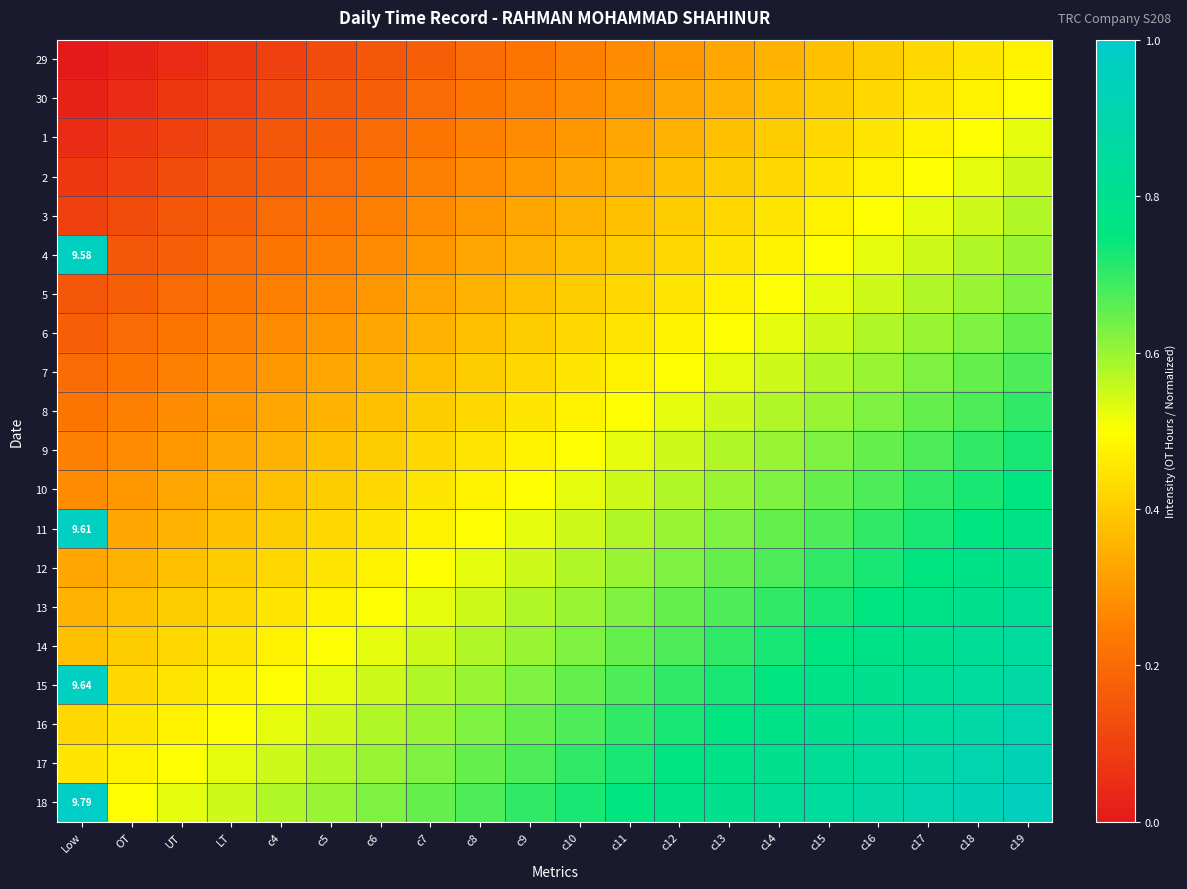

The 12 series shows 0.2 at Low. True or false?

False